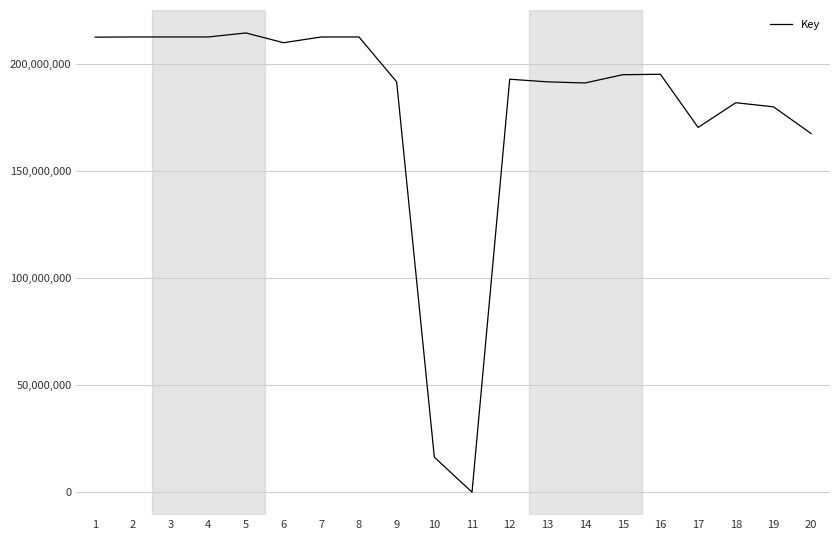

The value at 4 is 77603520. True or false?

False